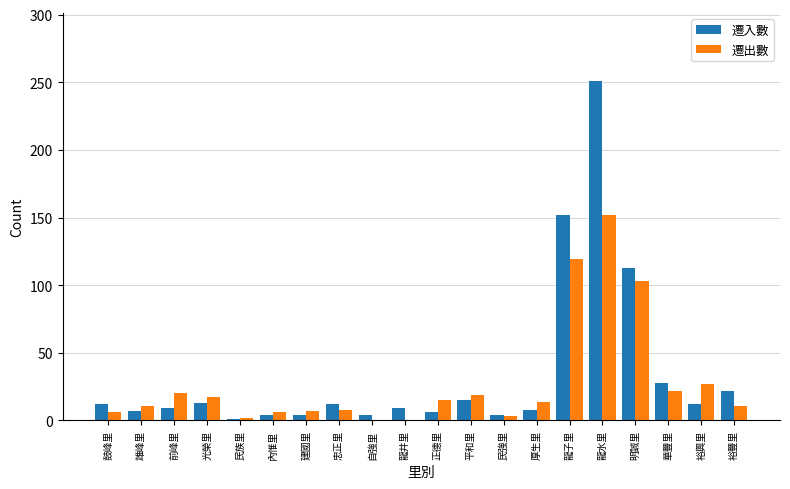

True or false: 遷出數 has a value of 17 at 光榮里.

True